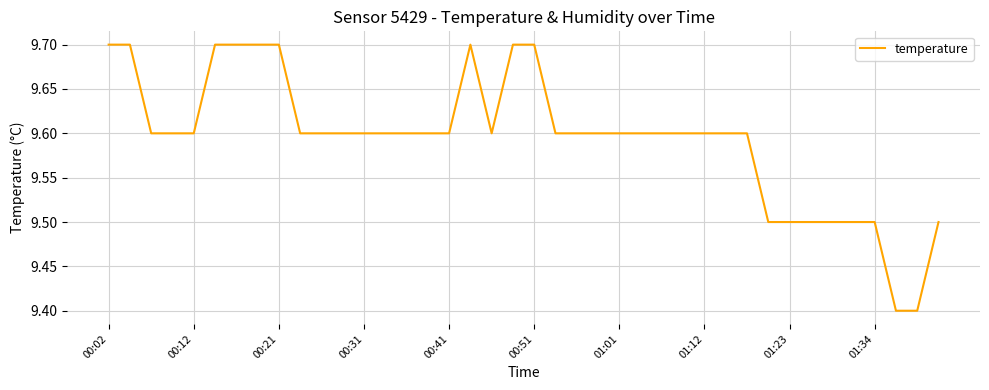

What is the difference between the maximum and minimum values?

0.3